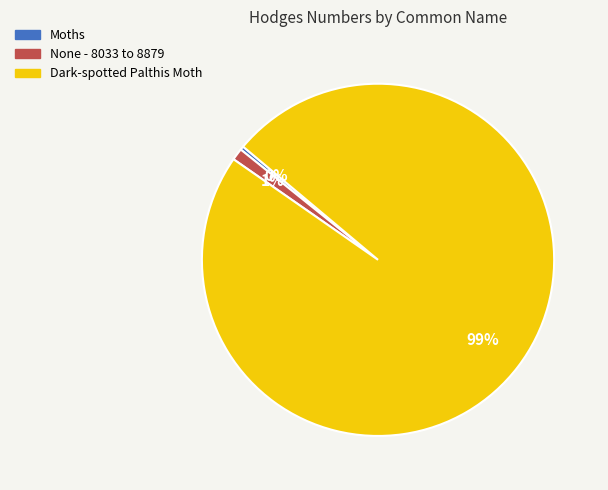

To the nearest percent, what is the average slice percentage?

33%